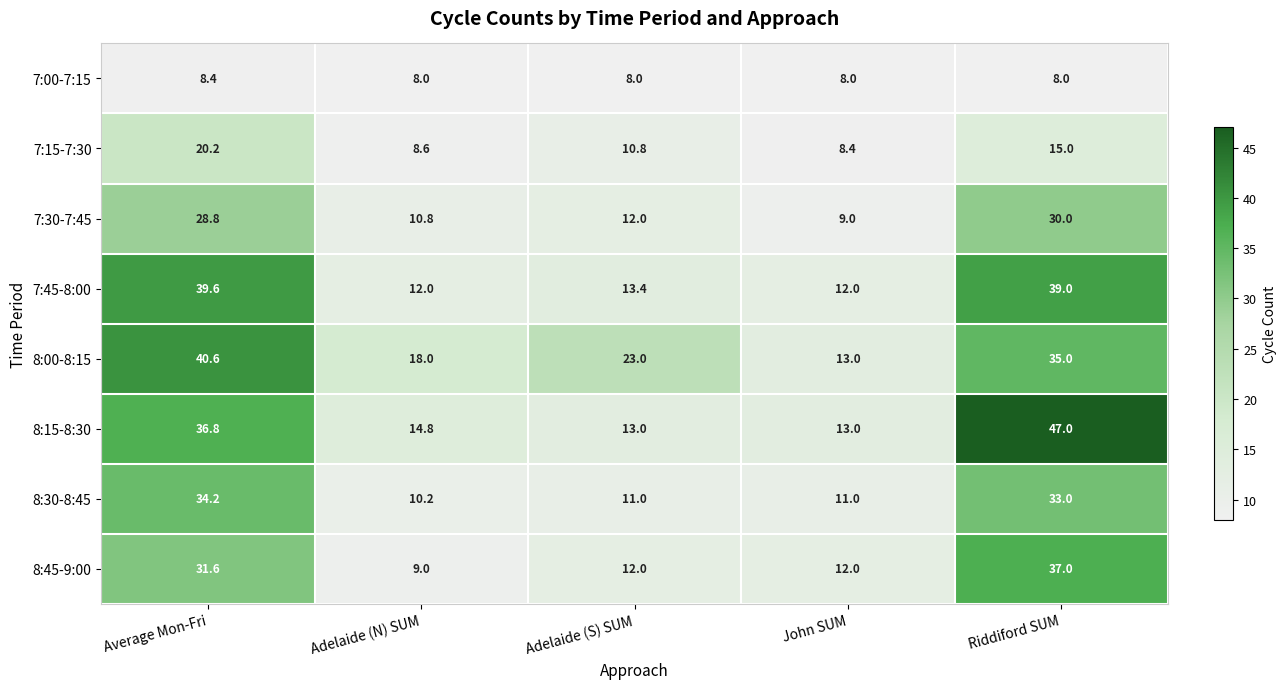

Which series has the widest spread of values?

8:15-8:30